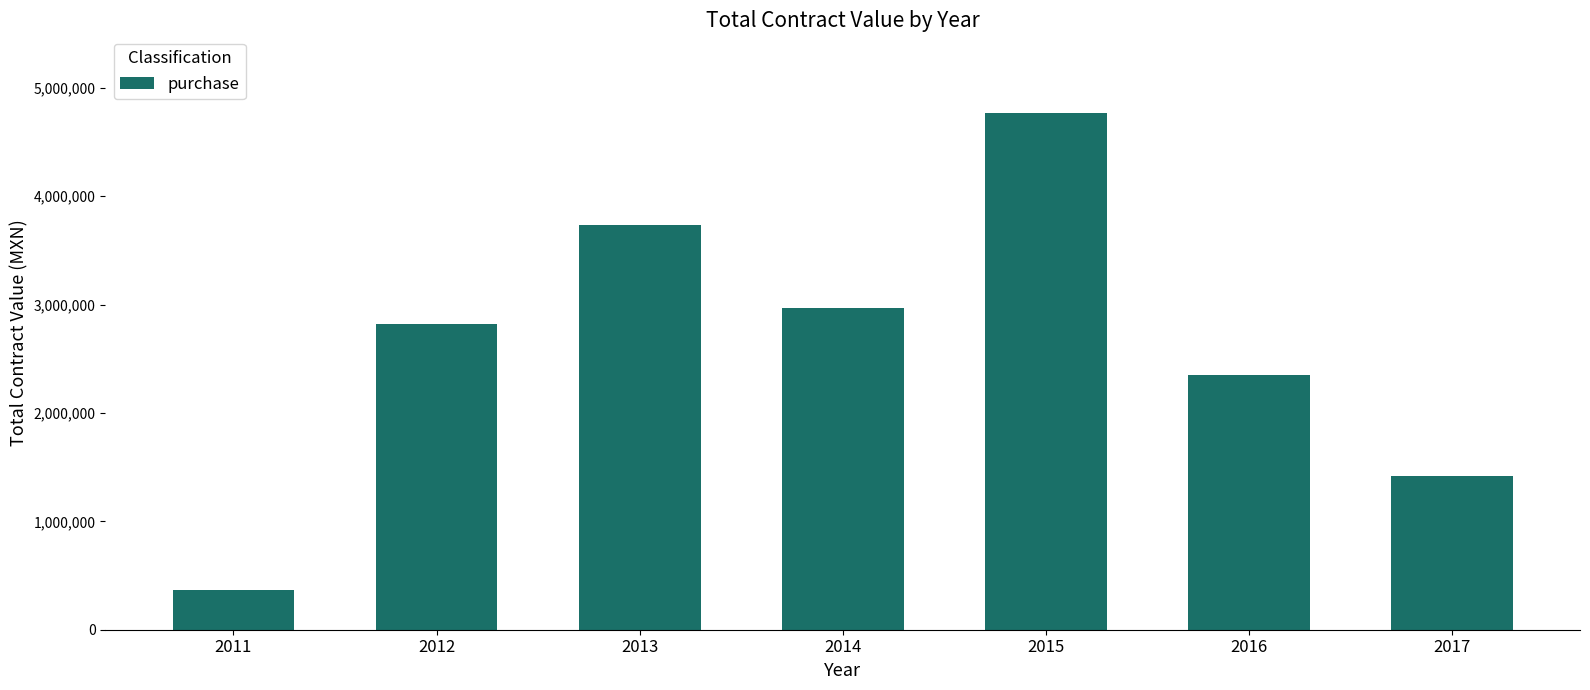

How many data points are less than 2822024?

3